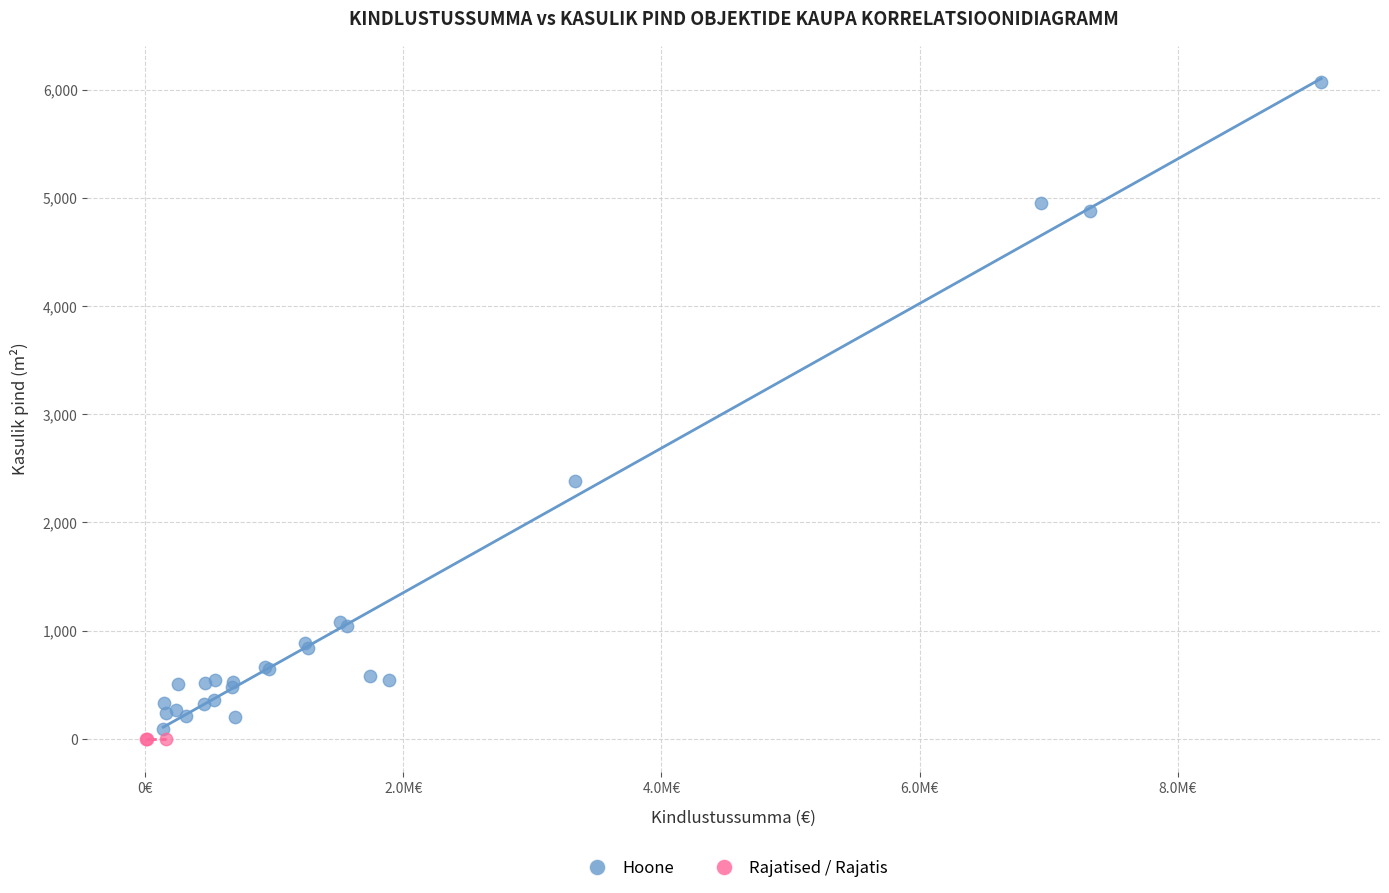

Which series contains the highest Y value?

Hoone